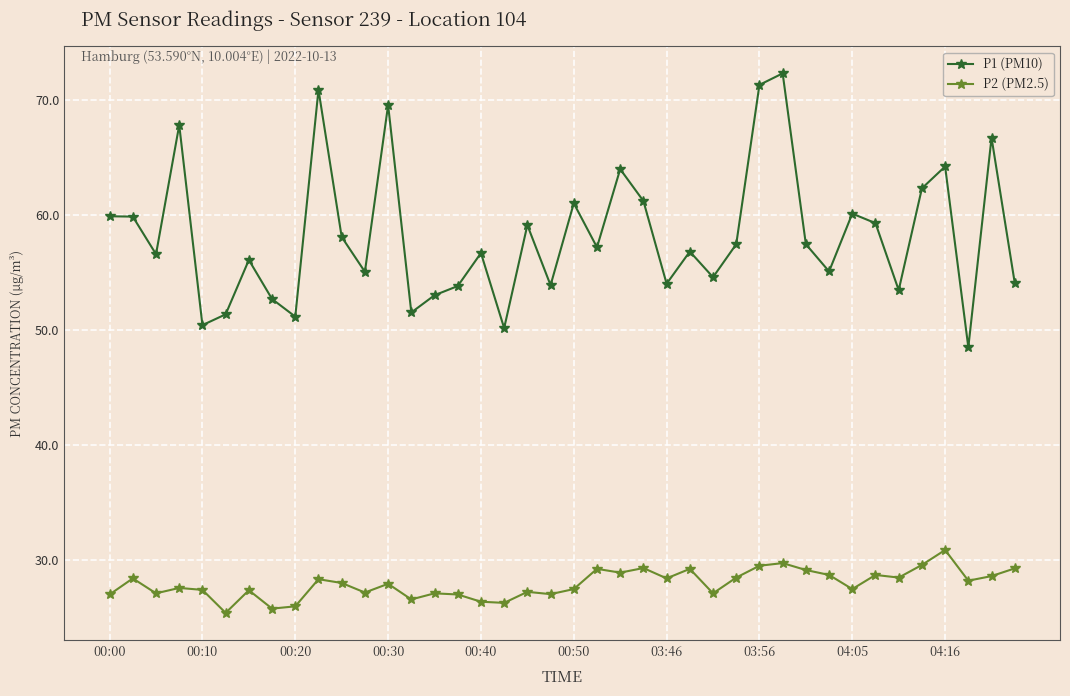

What is the value of the P2 (PM2.5) point at the 29th from the left?

29.5